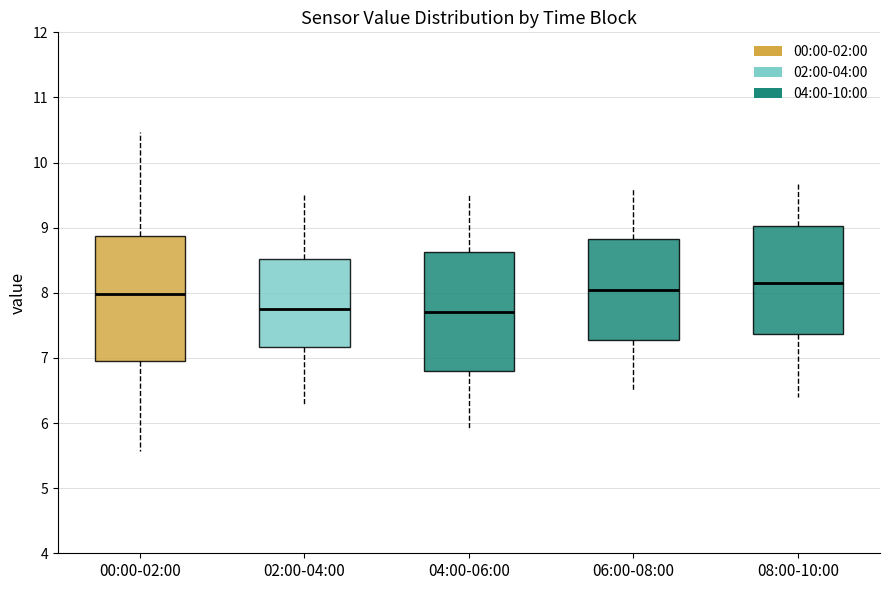

Where does the median line of the box for 02:00-04:00 sit on the y-axis? The values are not printed on the chart, so give them approximately, as read against the axis.

7.8